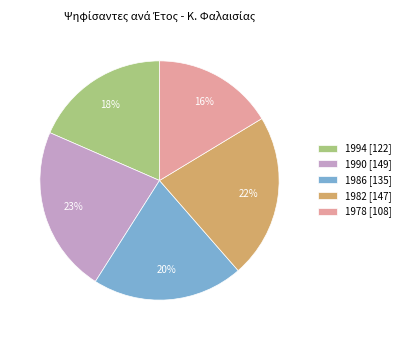

To the nearest percent, what percentage of the pie is 1982?

22%